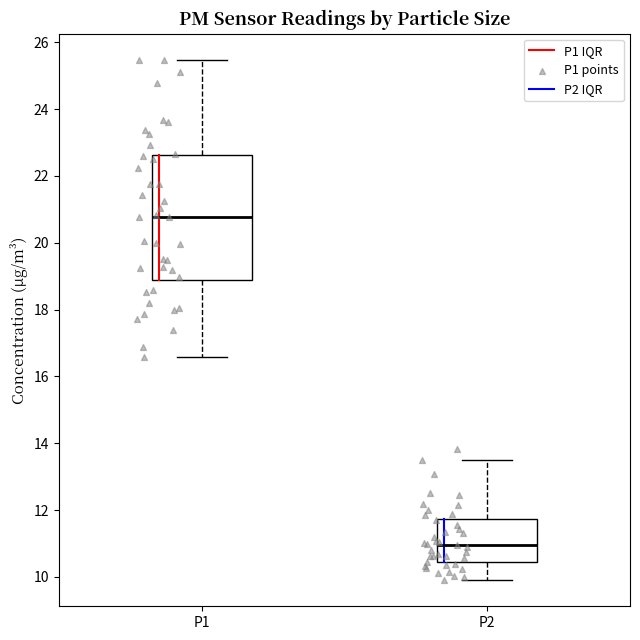

Which box is the tallest, from its lower edge to its upper edge?

P1